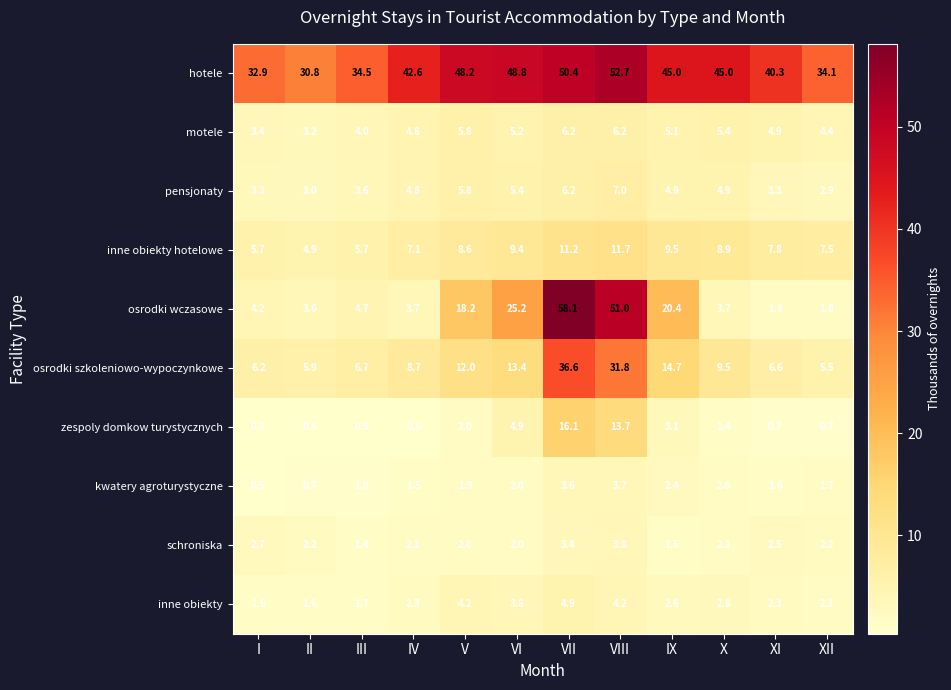

How many distinct data groups are displayed?

10